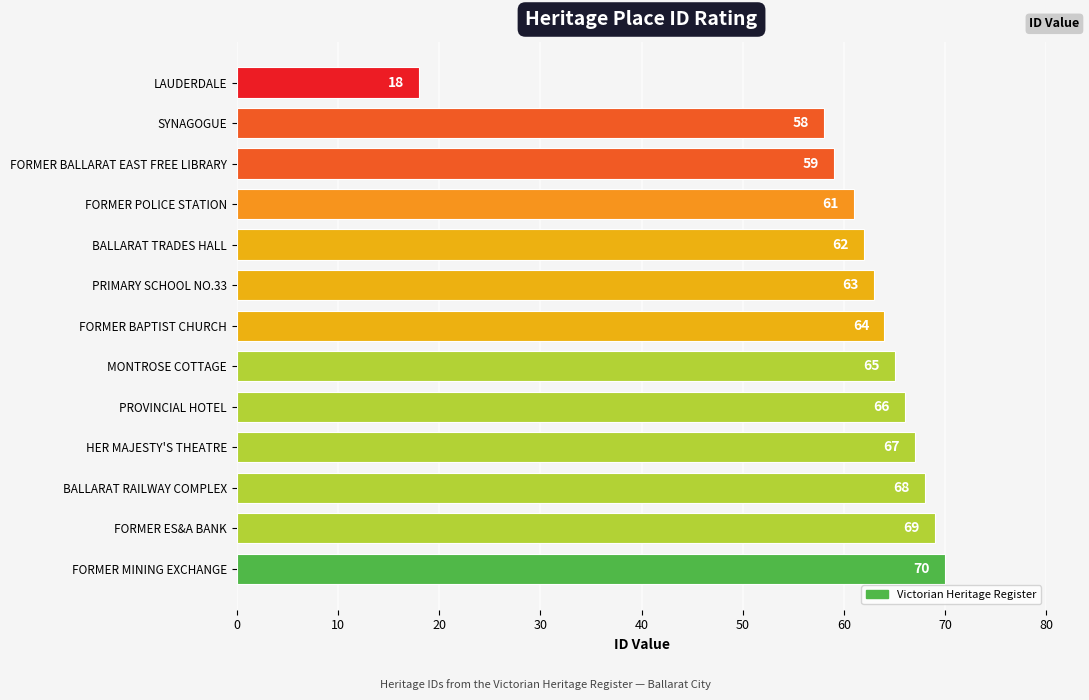

How many data points are less than 64?

6